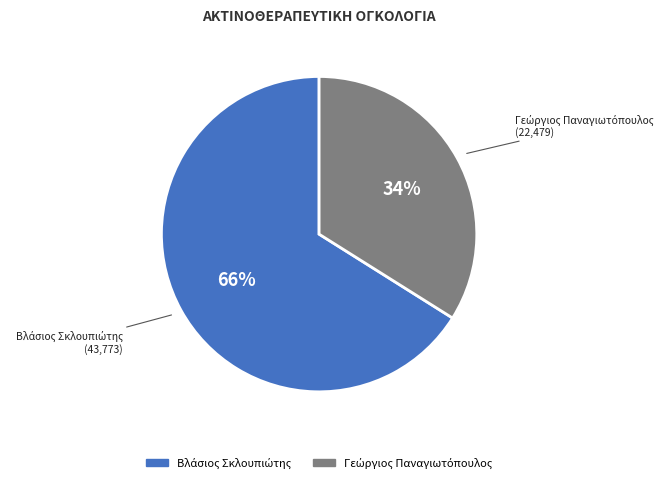

To the nearest percent, what is the difference between the largest and smallest slice percentages?

32%